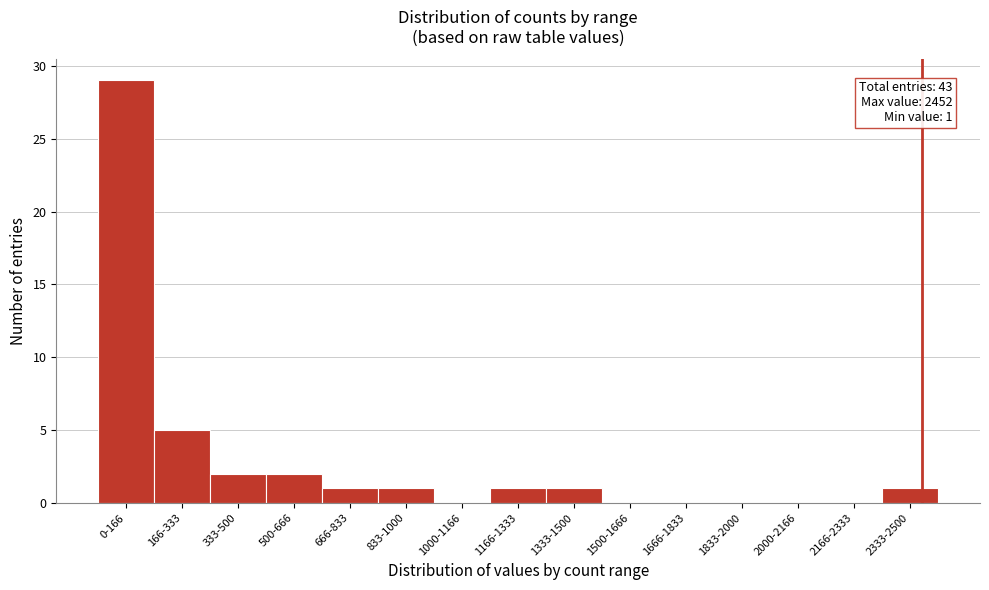

Reading right to left, extract all data points from this chart.

2333-2500=1	2166-2333=0	2000-2166=0	1833-2000=0	1666-1833=0	1500-1666=0	1333-1500=1	1166-1333=1	1000-1166=0	833-1000=1	666-833=1	500-666=2	333-500=2	166-333=5	0-166=29